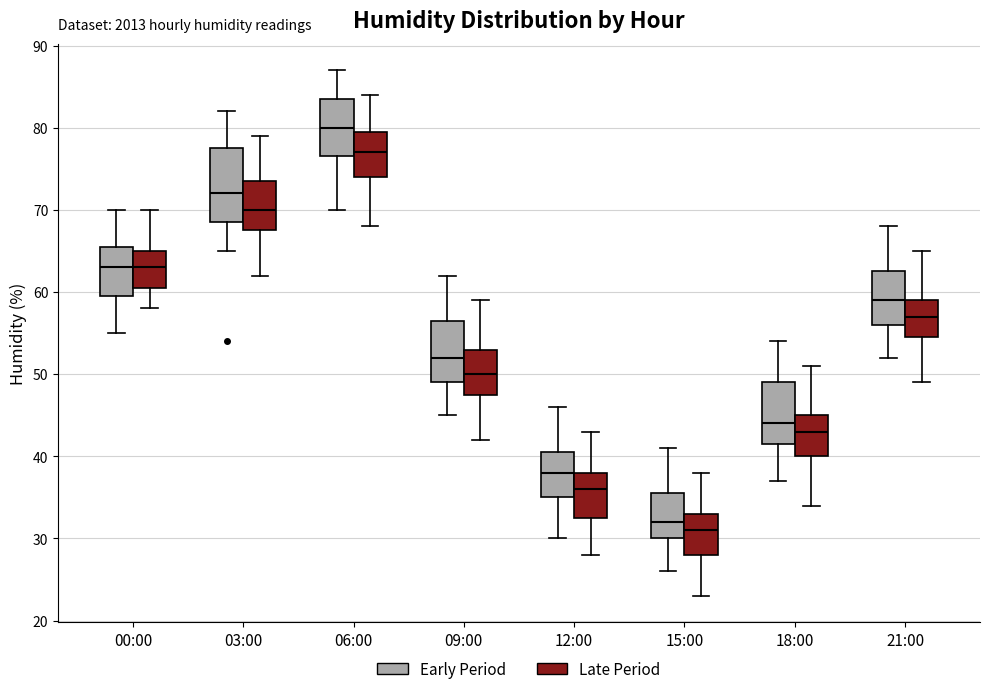

Which box's median line is the lowest?

15:00 (Late Period)